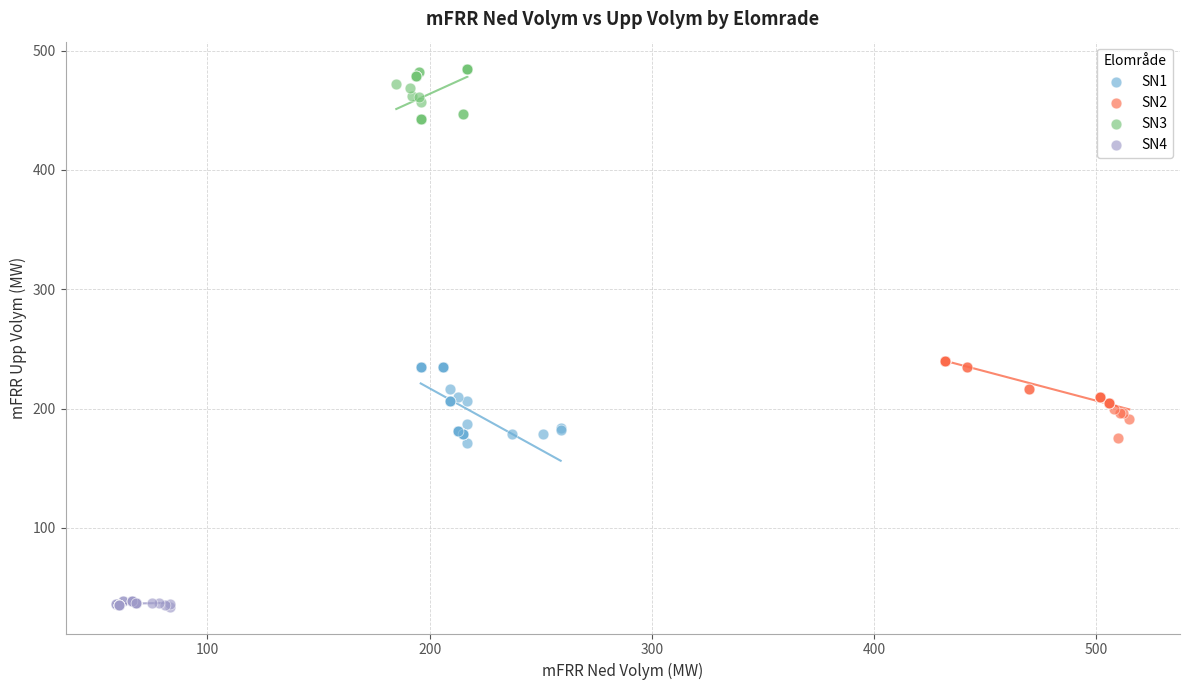

Which series reaches the maximum Y coordinate?

SN3